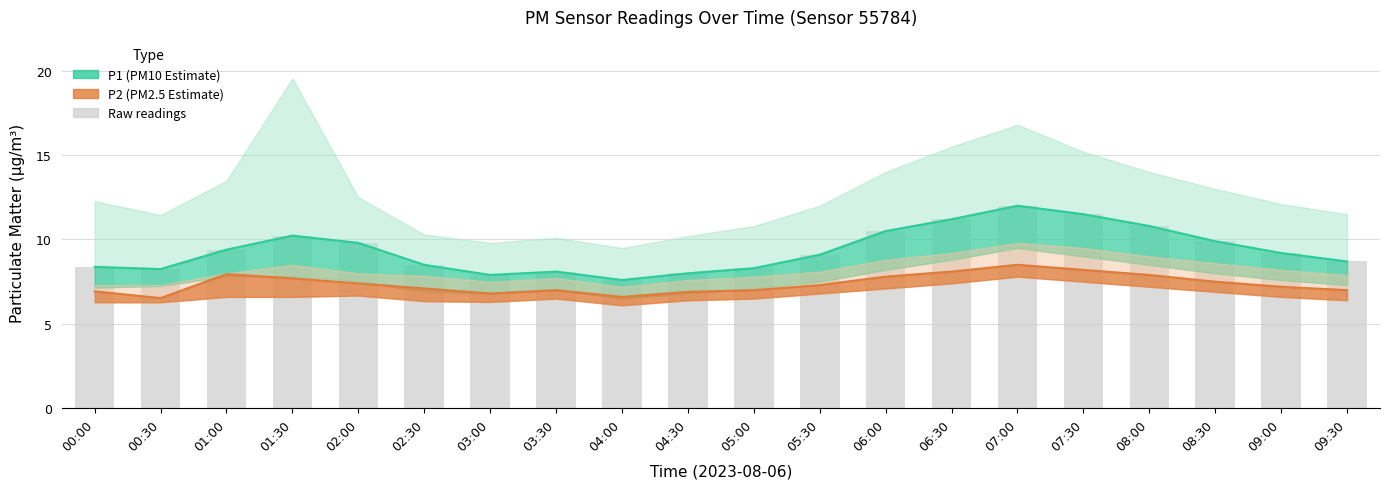

What is the greatest value displayed?

12.0